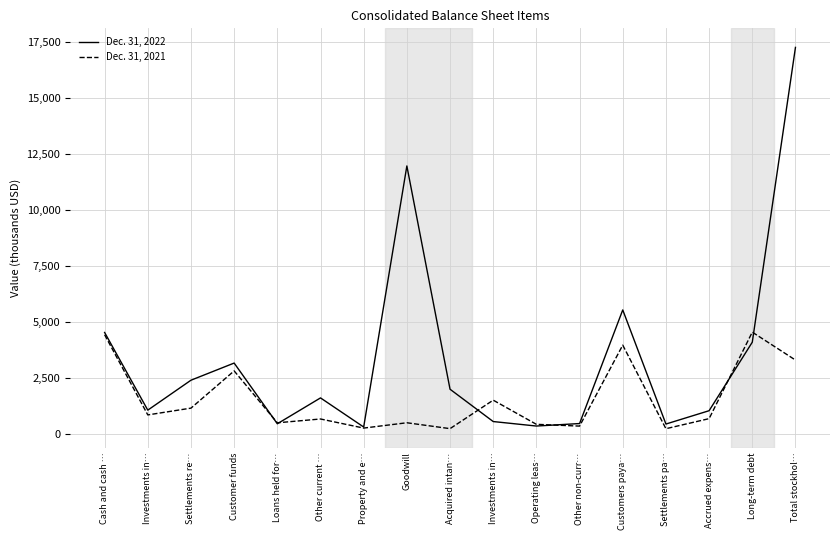

Where is Dec. 31, 2021 nearest to the value 2406909?

Customer funds